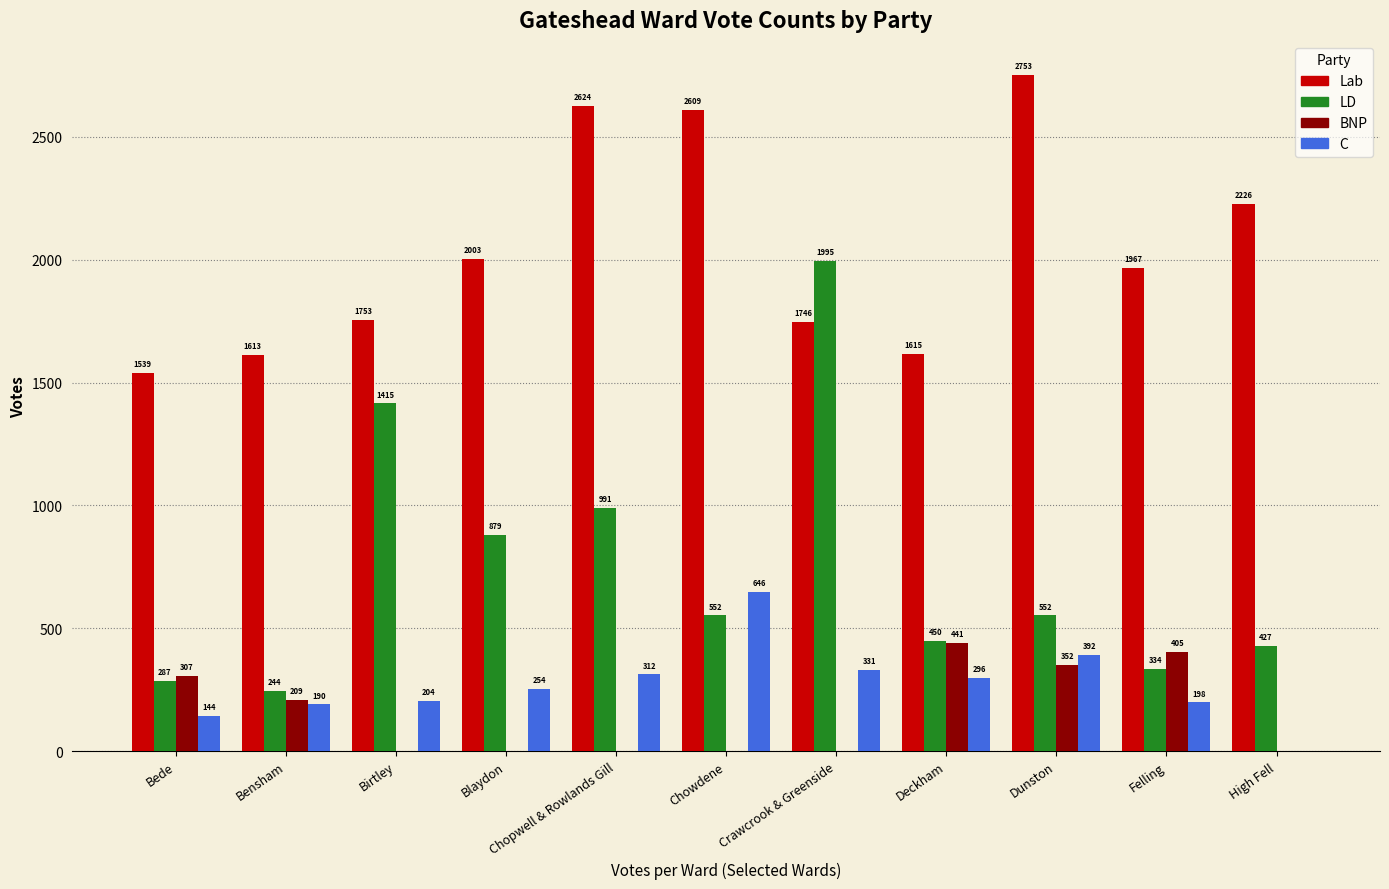

Does the chart contain stacked bars?

No